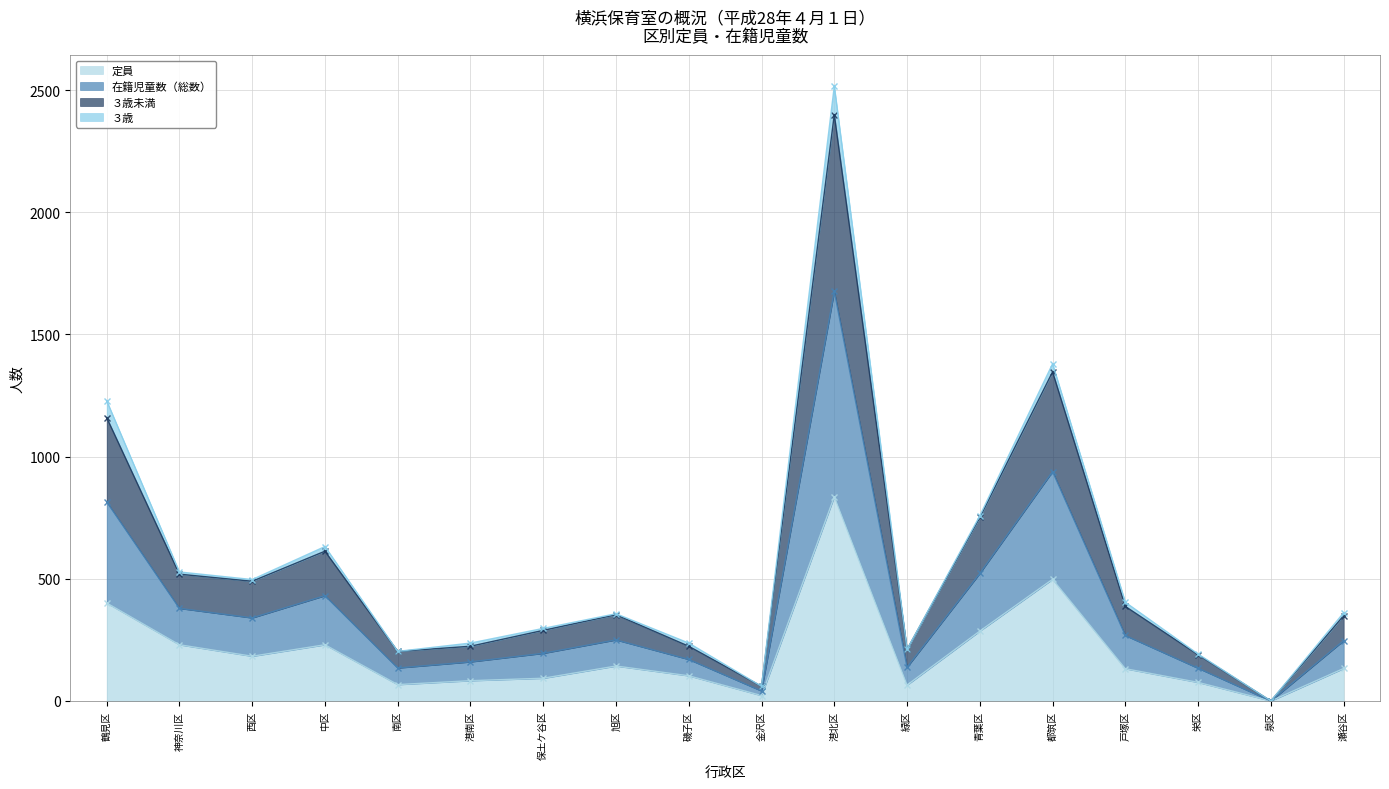

True or false: 在籍児童数（総数） has more than 2 points higher than both neighbors.

True